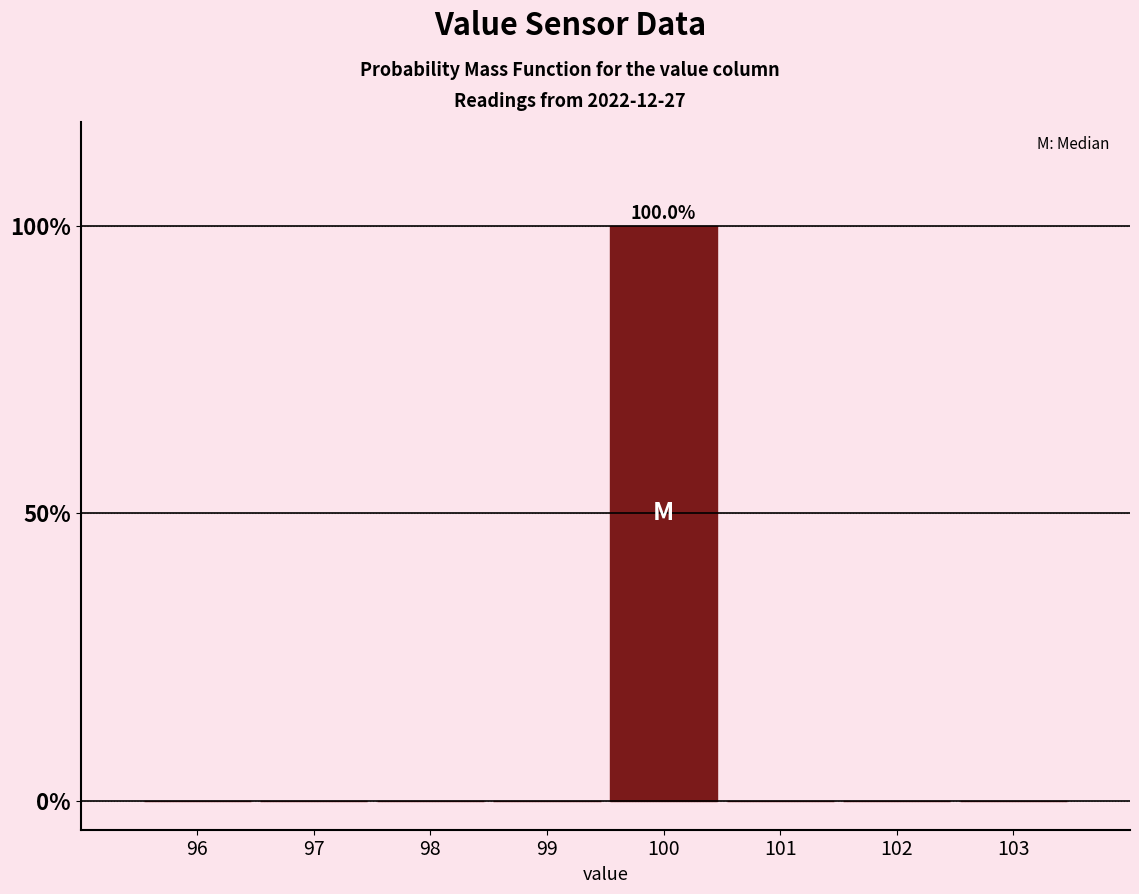

Reading left to right, extract all data points from this chart.

96=0	97=0	98=0	99=0	100=100	101=0	102=0	103=0